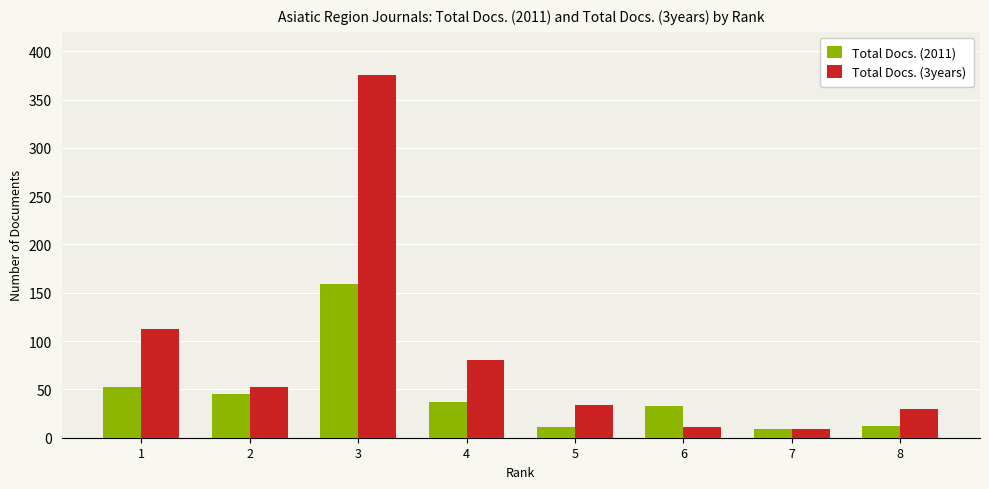

What is the value of the Total Docs. (2011) bar at the 8th from the left?

12